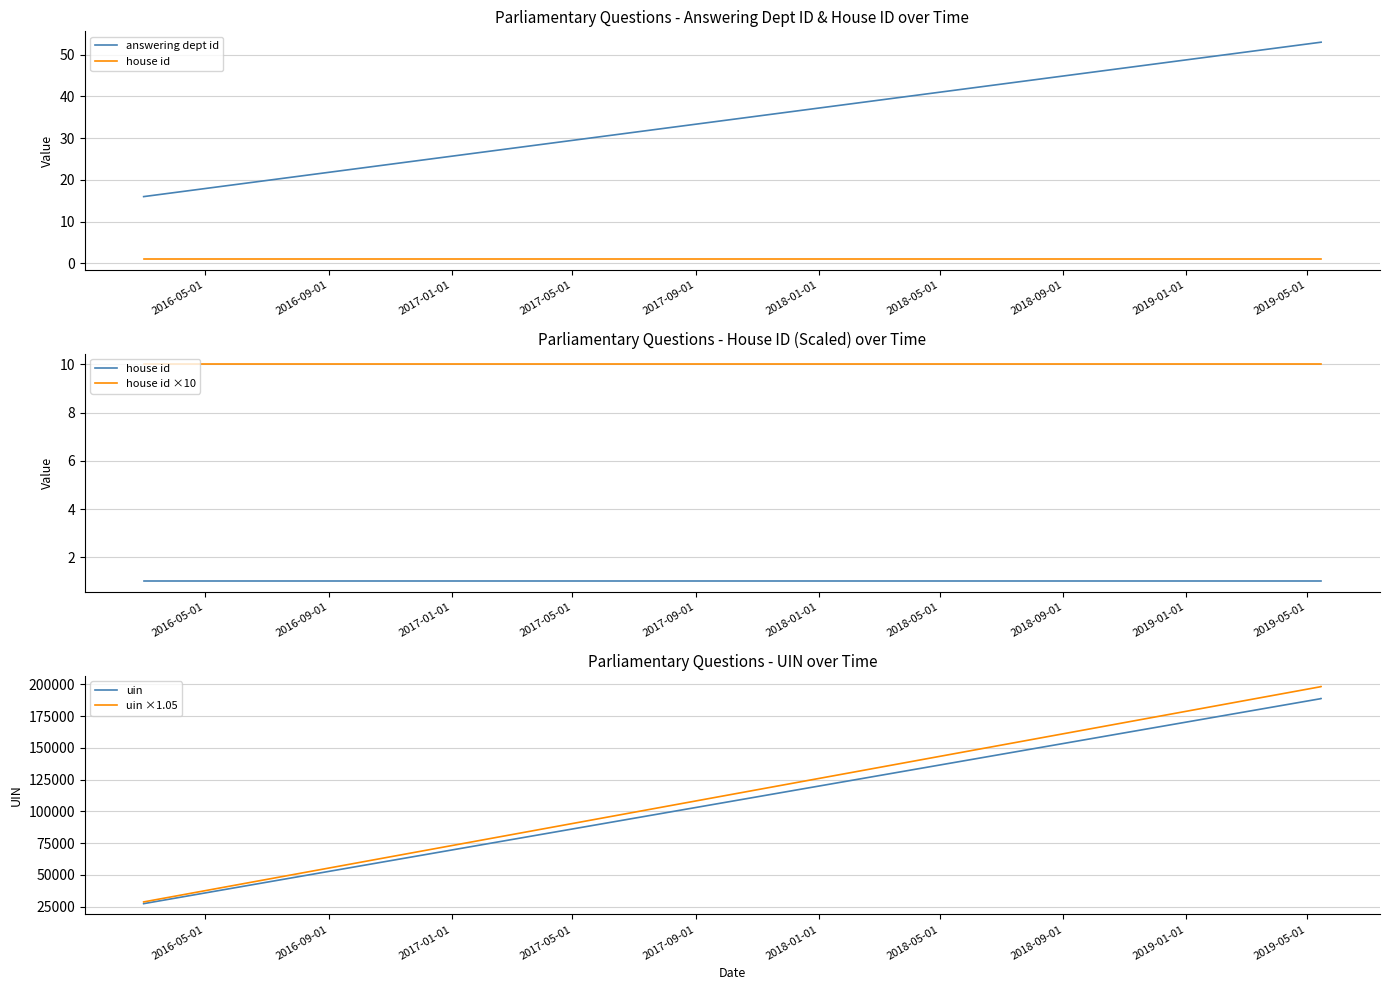

What is the maximum value shown in the chart?

198286.2